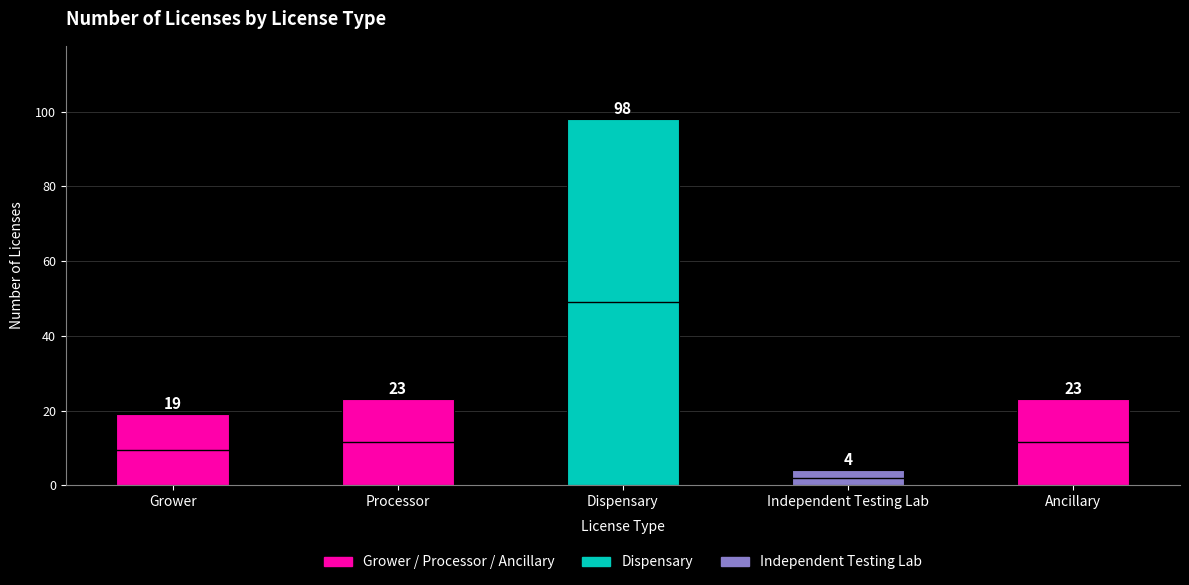

What is the sum of the values at Ancillary and Independent Testing Lab?

27